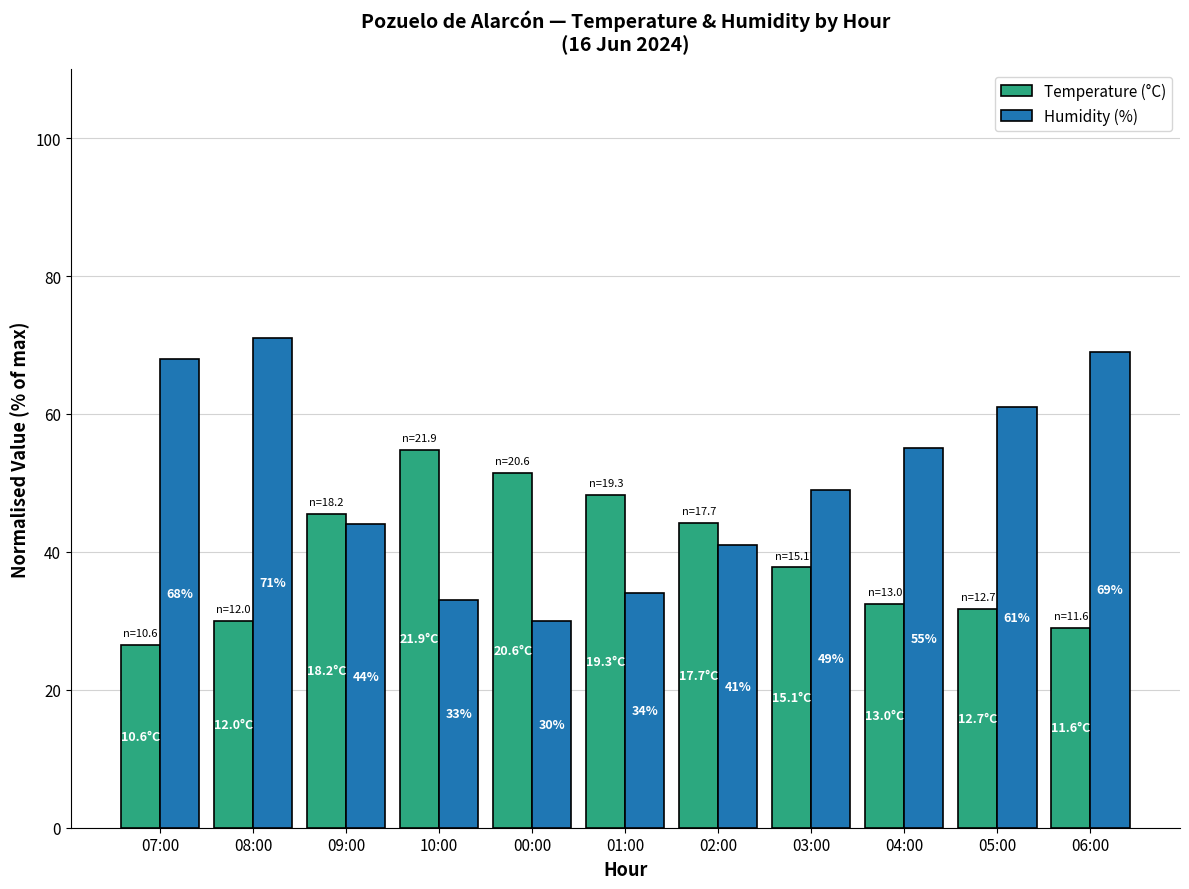

What is the sum of all Humidity (%) values?

555.0